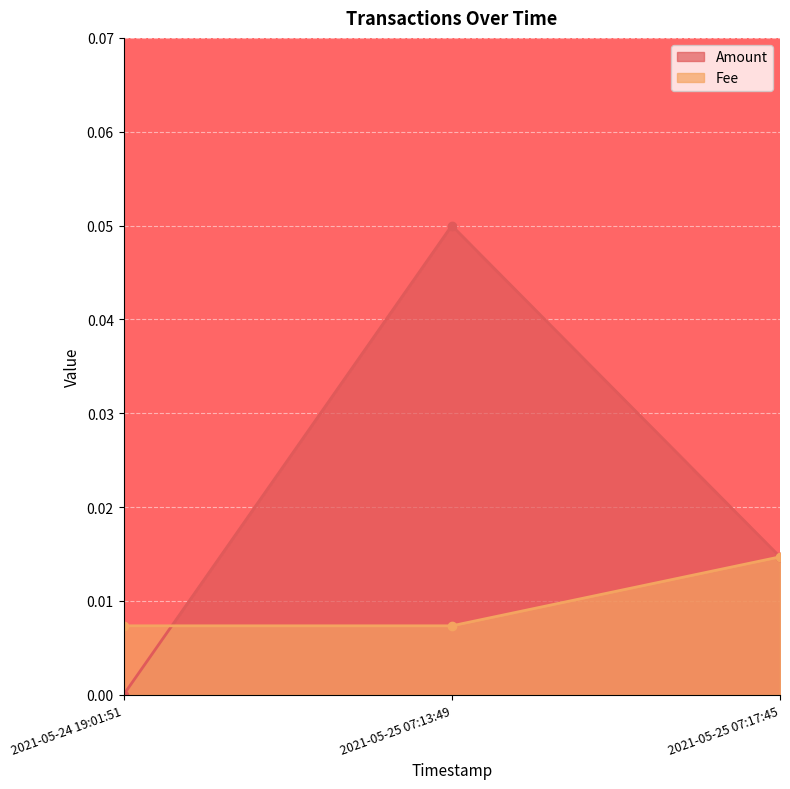

At which label does Amount reach its peak?

2021-05-25 07:13:49